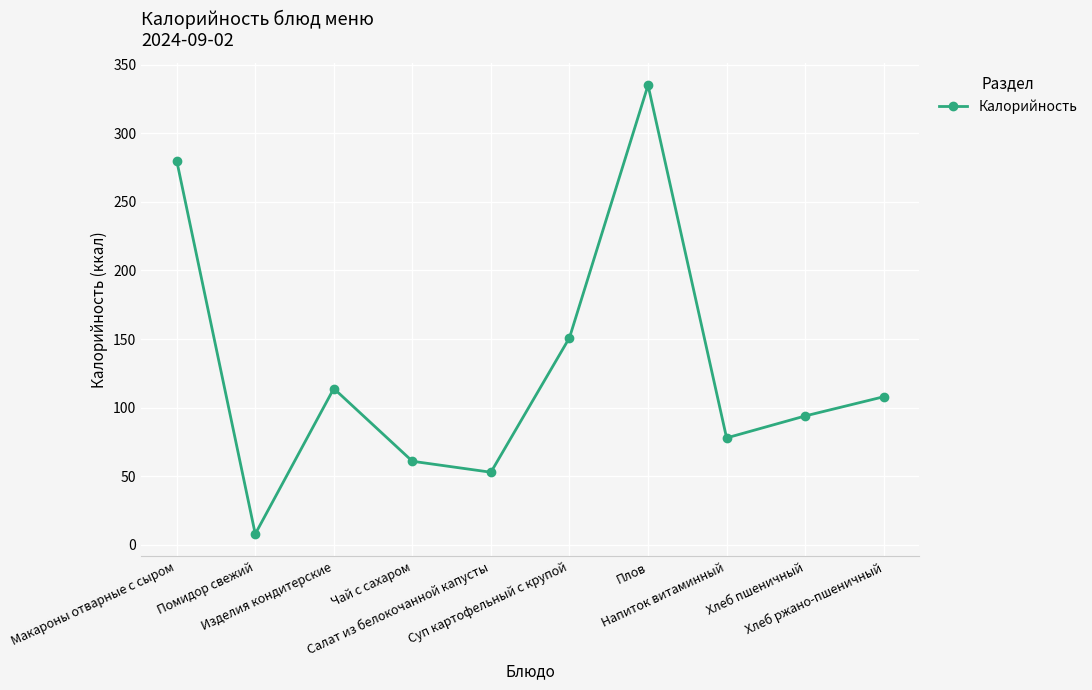

What is the average value?

128